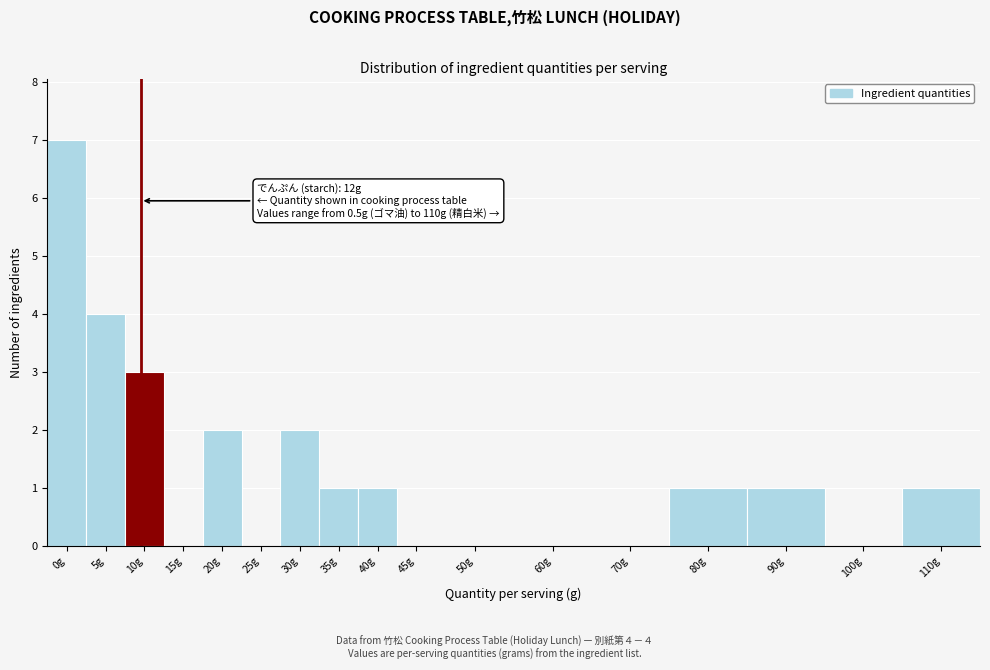

Reading right to left, transcribe all the data shown in this chart.

110g=1	100g=0	90g=1	80g=1	70g=0	60g=0	50g=0	45g=0	40g=1	35g=1	30g=2	25g=0	20g=2	15g=0	10g=3	5g=4	0g=7